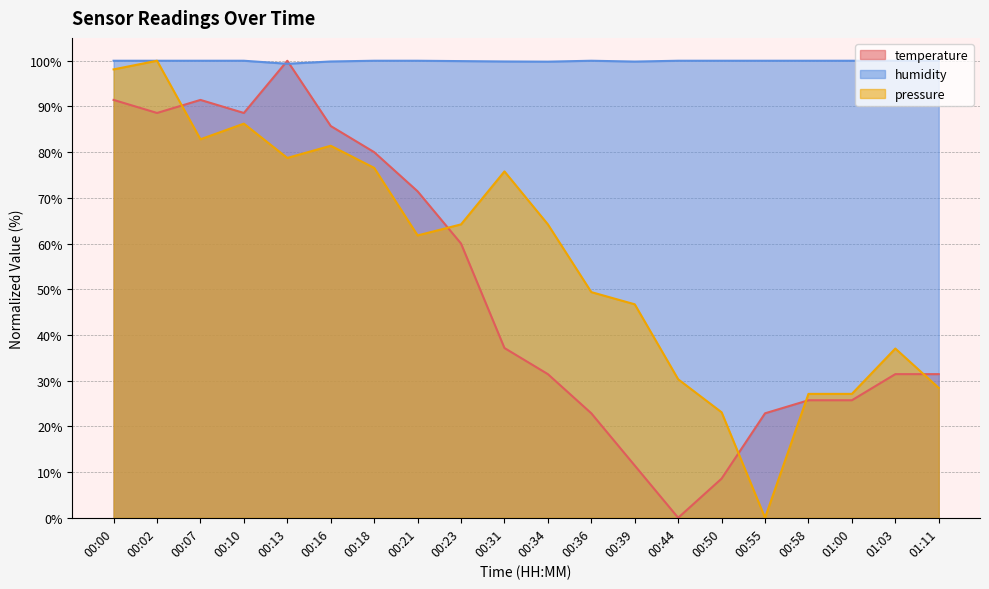

Rank the categories by humidity value from highest to lowest.

00:00, 00:02, 00:07, 00:10, 00:18, 00:21, 00:36, 00:44, 00:50, 00:55, 00:58, 01:00, 01:03, 01:11, 00:23, 00:16, 00:31, 00:39, 00:34, 00:13